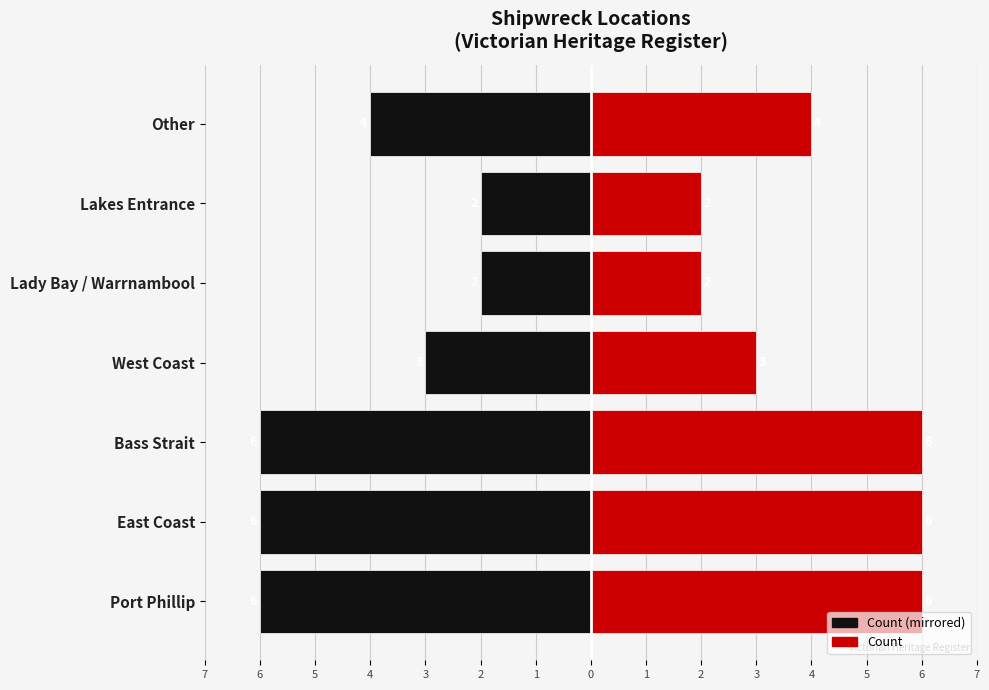

How many distinct data groups are displayed?

2